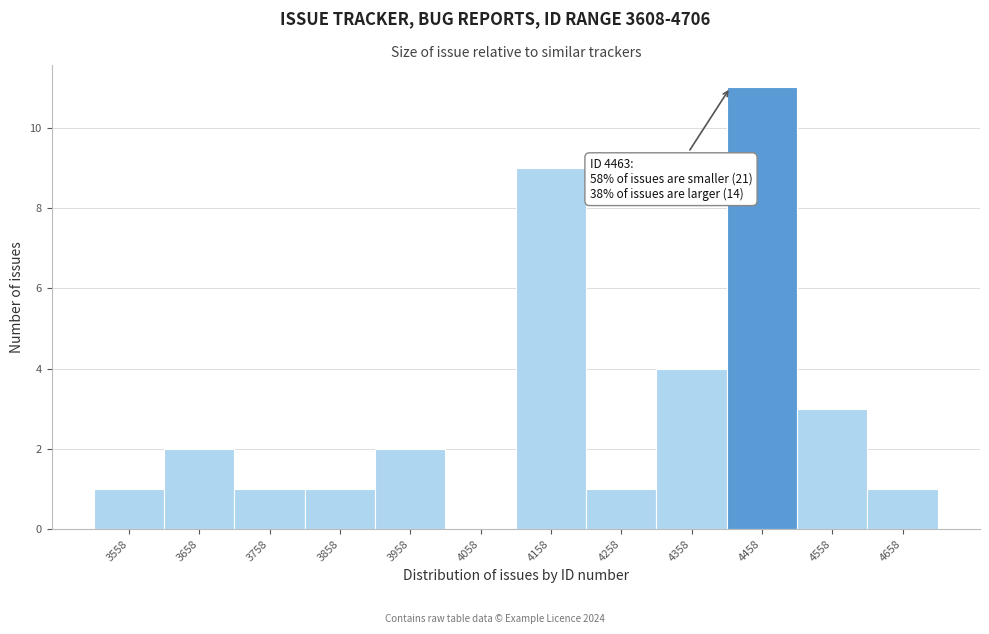

Reading left to right, extract all data points from this chart.

3558=1	3658=2	3758=1	3858=1	3958=2	4058=0	4158=9	4258=1	4358=4	4458=11	4558=3	4658=1